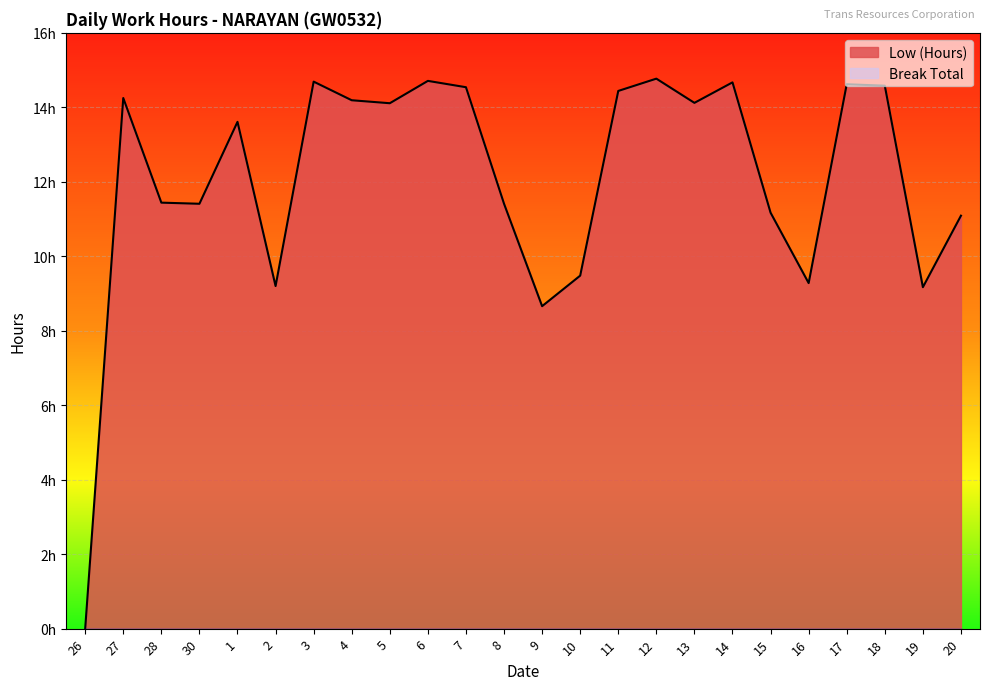

Count the number of categories in the chart.

24